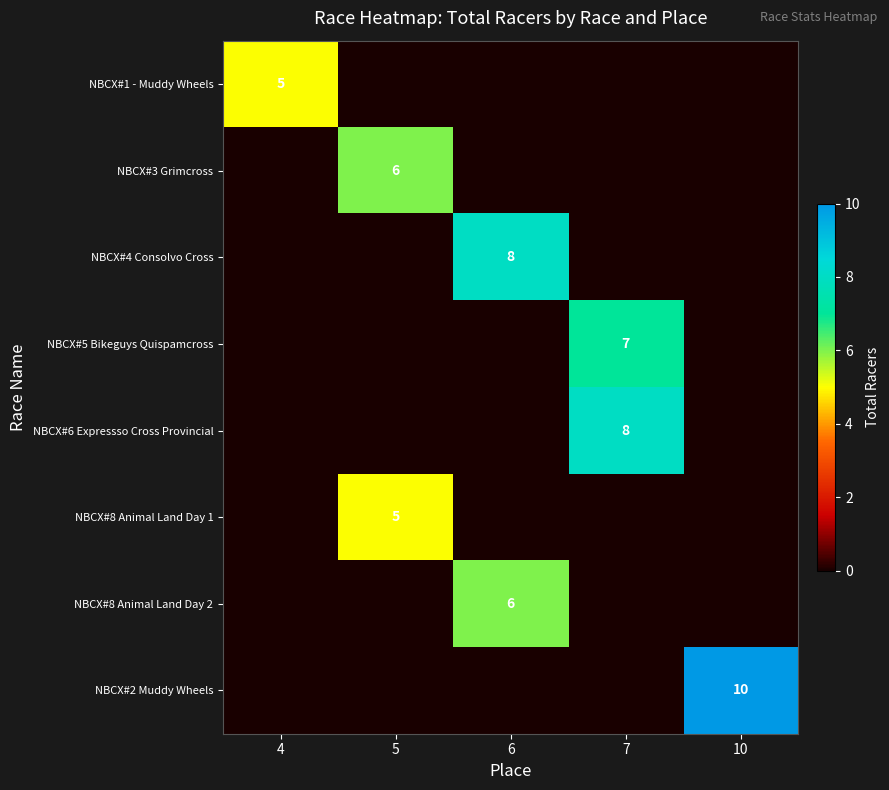

True or false: NBCX#4 Consolvo Cross has a value of 8 at 6.

True